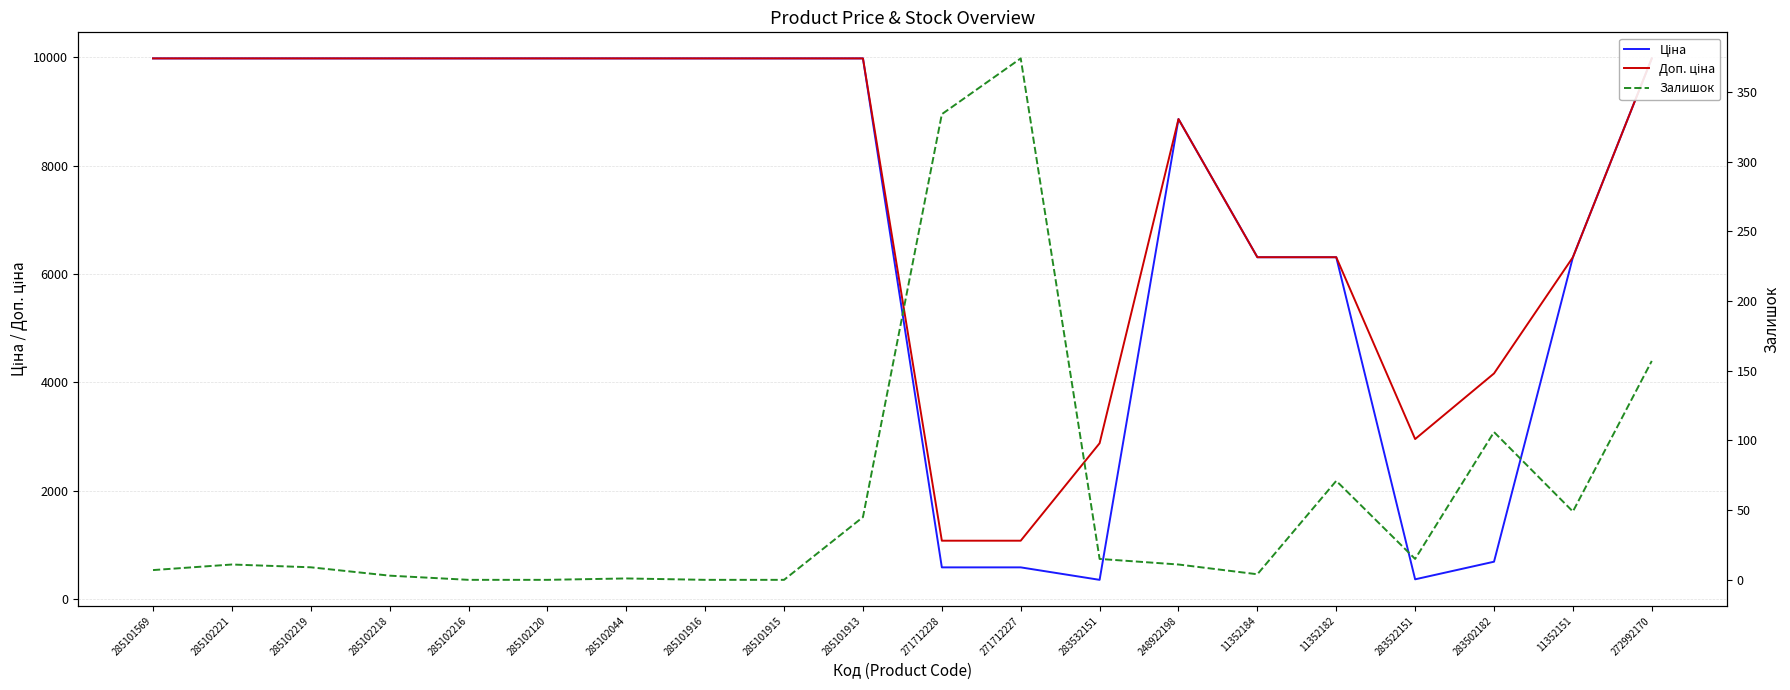

Rank the categories by Ціна value from highest to lowest.

285101569, 285102221, 285102219, 285102218, 285102216, 285102120, 285102044, 285101916, 285101915, 285101913, 272992170, 248922198, 11352184, 11352182, 11352151, 283502182, 271712228, 271712227, 283522151, 283532151